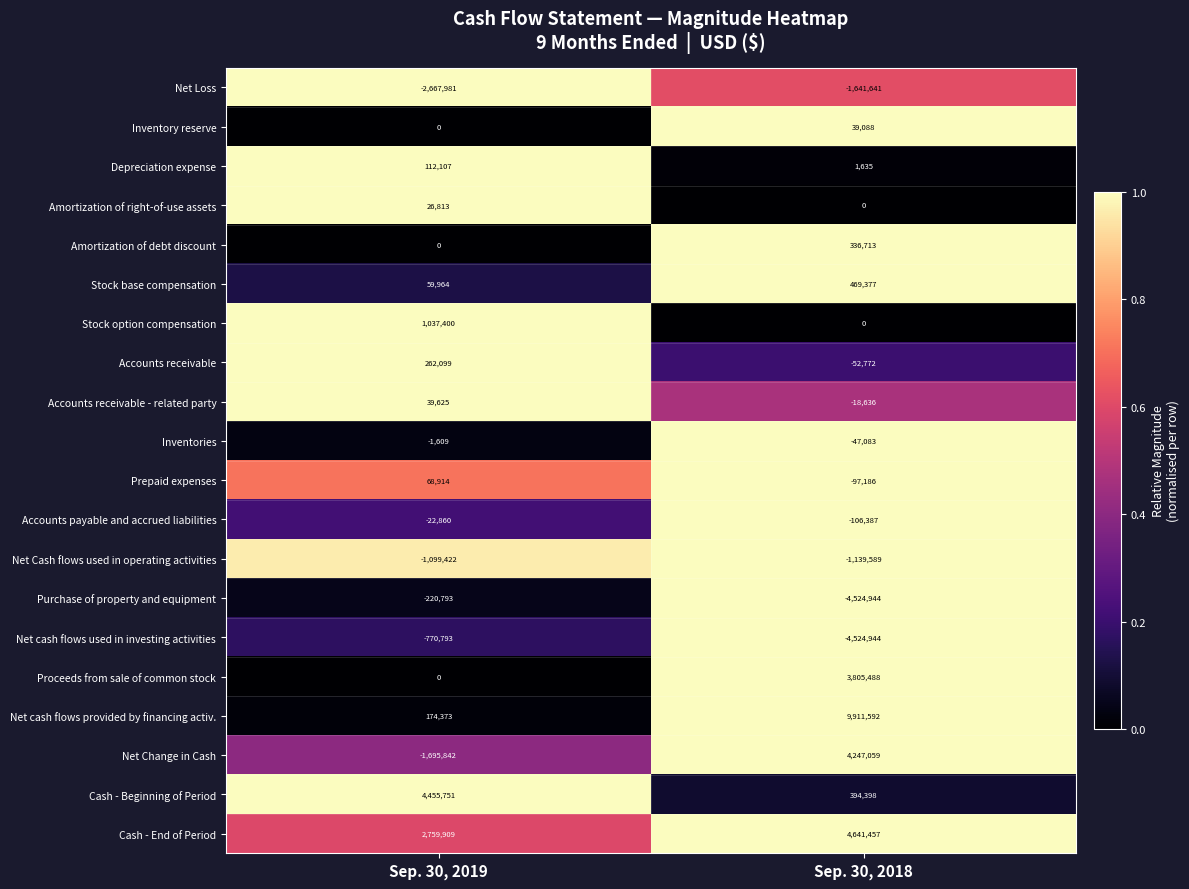

Between Sep. 30, 2019 and Sep. 30, 2018, which series saw the biggest shift?

Net cash flows provided by financing activ.